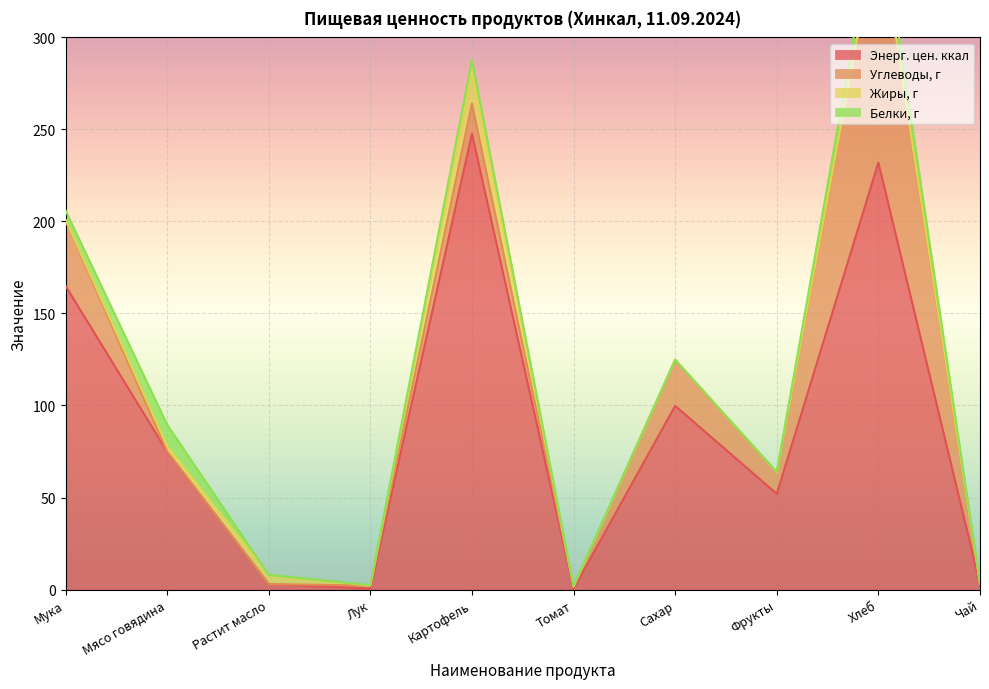

How many categories are shown in the chart?

10